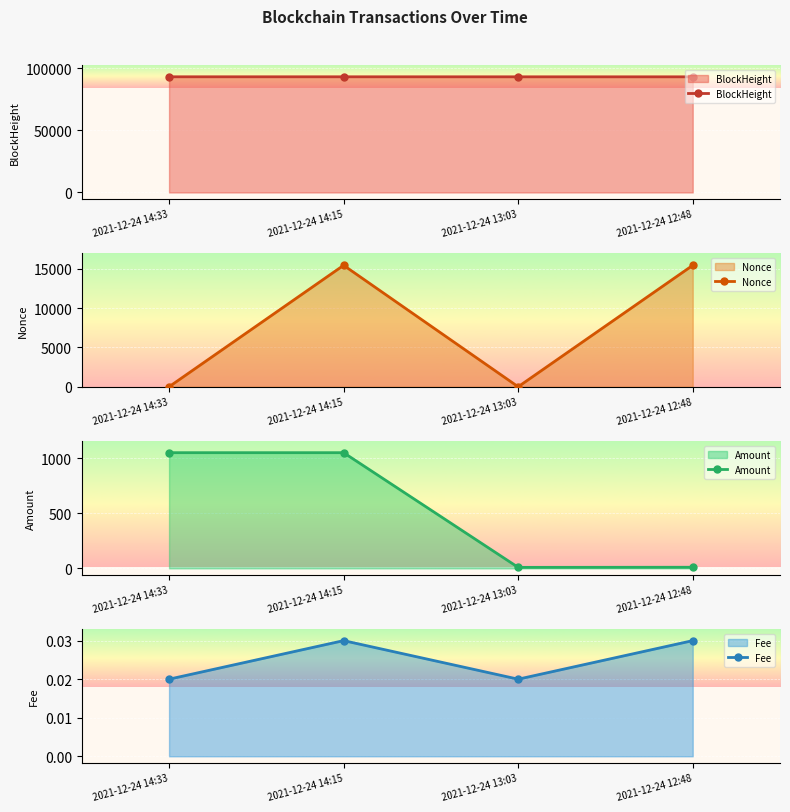

The value of Fee at 2021-12-24 14:15 is 0.0. True or false?

True